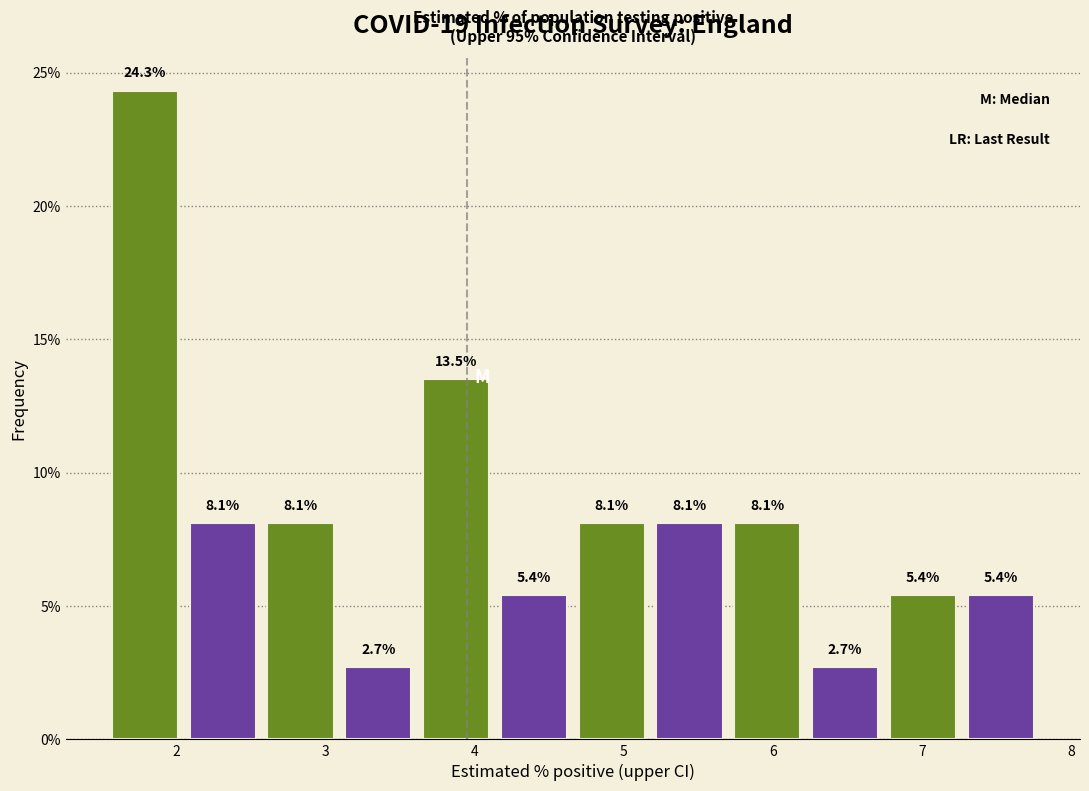

Over which range of the x-axis is the bar tallest?

1.5 to 2.1